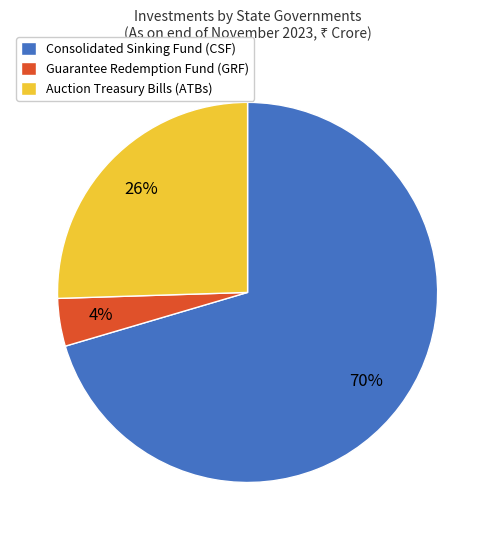

Combined, do Guarantee Redemption Fund (GRF) and Auction Treasury Bills (ATBs) account for over 50%?

No